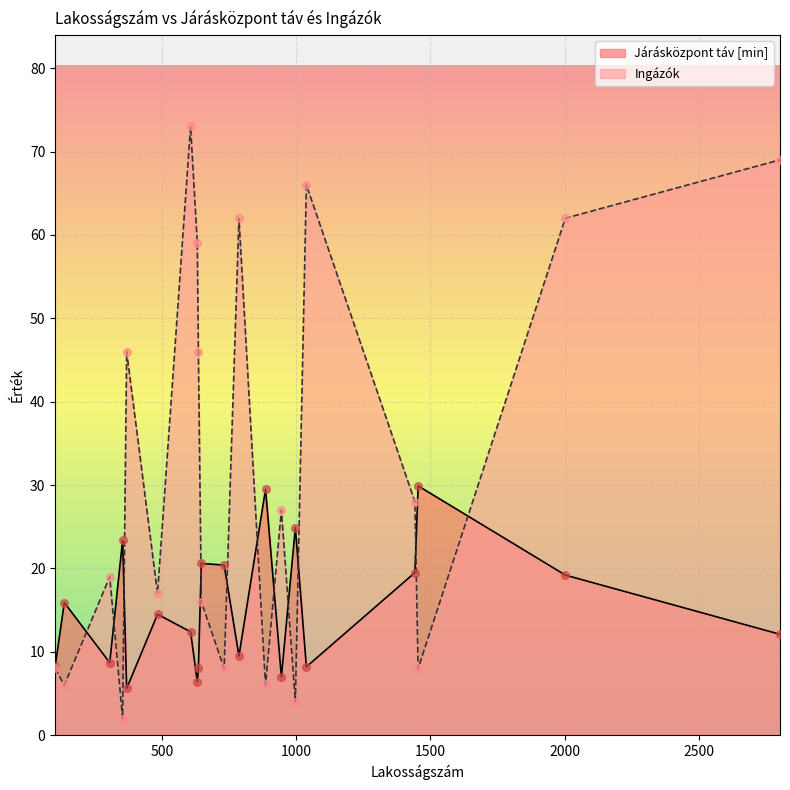

Which series has the largest total across all categories?

Ingázók